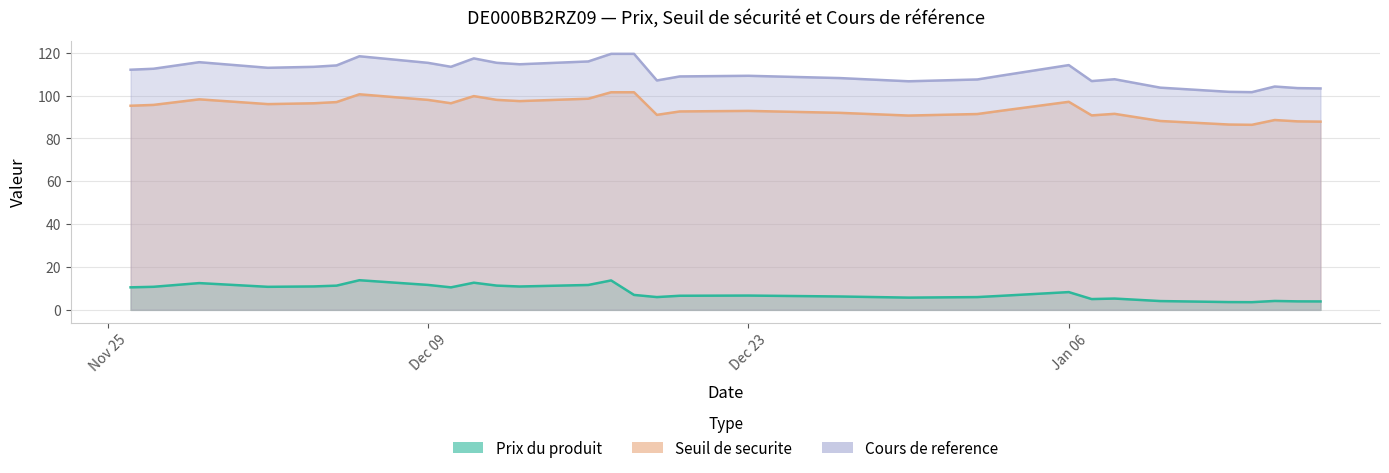

Reading left to right, list all the values displayed in this chart.

Prix du produit: 10.5	10.8	12.5	10.8	10.9	11.3	13.8	11.6	10.5	12.7	11.3	10.9	11.6	13.7	7.0	6.0	6.6	6.7	6.2	5.7	6.0	6.5	8.3	5.0	5.3	4.1	3.6	3.6	4.2	4.0	3.9
Seuil de securite: 95.3	95.7	98.3	96.0	96.4	97.0	100.6	98.0	96.4	99.8	98.0	97.4	98.5	101.6	101.6	91.0	92.6	92.9	92.0	90.7	91.4	92.9	97.1	90.8	91.5	88.2	86.5	86.4	88.6	88.0	87.8
Cours de reference: 112.1	112.5	115.6	113.0	113.4	114.1	118.4	115.3	113.5	117.4	115.3	114.6	115.9	119.5	119.5	107.1	109.0	109.2	108.2	106.7	107.5	109.2	114.2	106.8	107.6	103.7	101.8	101.6	104.2	103.5	103.3